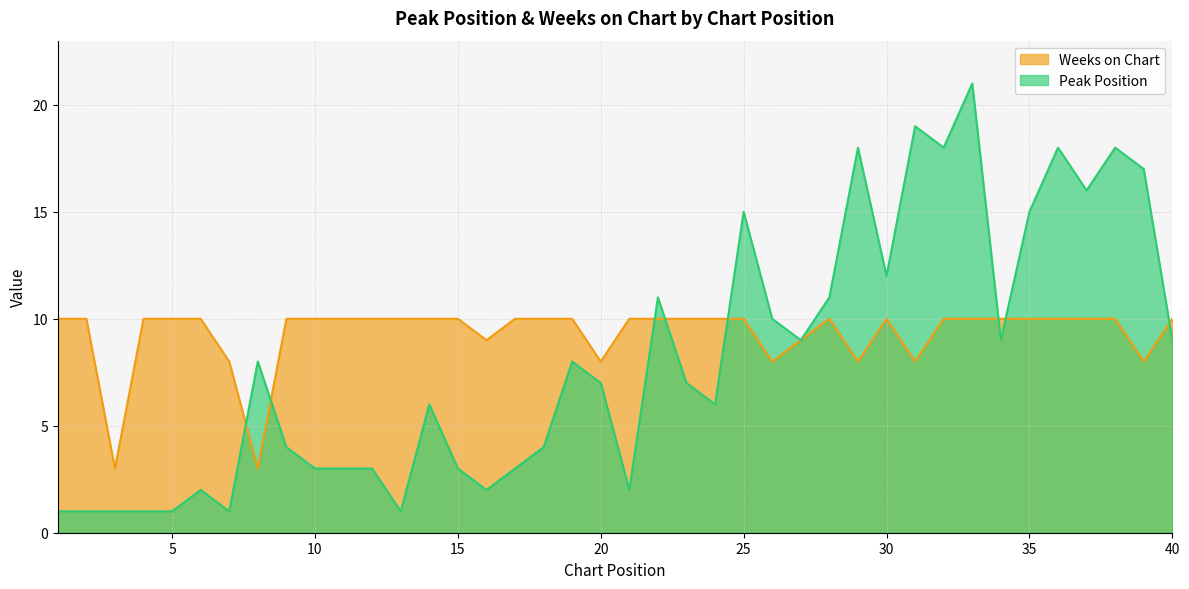

Which category has the highest value in the Weeks on Chart series?

1